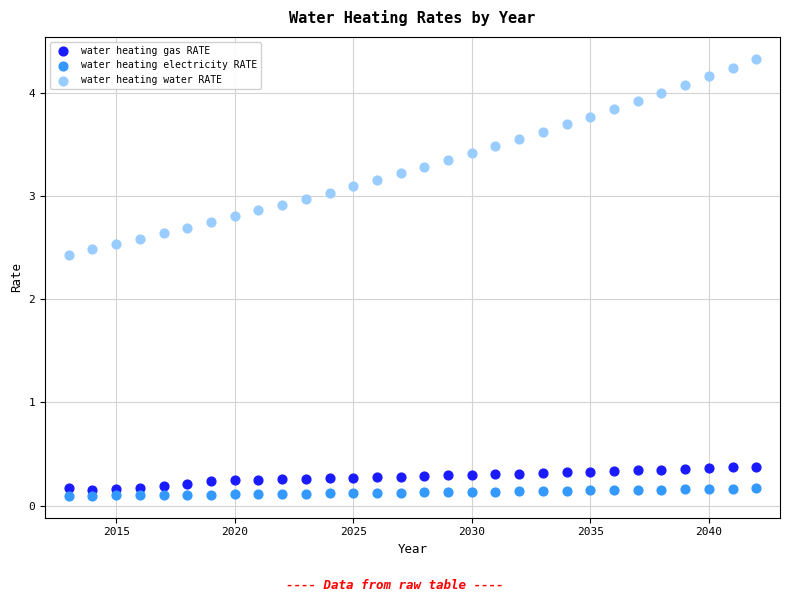

Which series reaches the maximum Y coordinate?

water heating water RATE